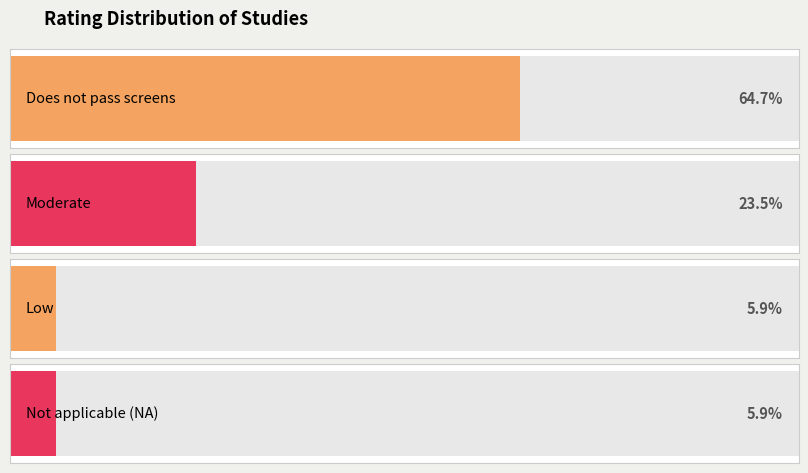

Does the chart contain any negative values?

No